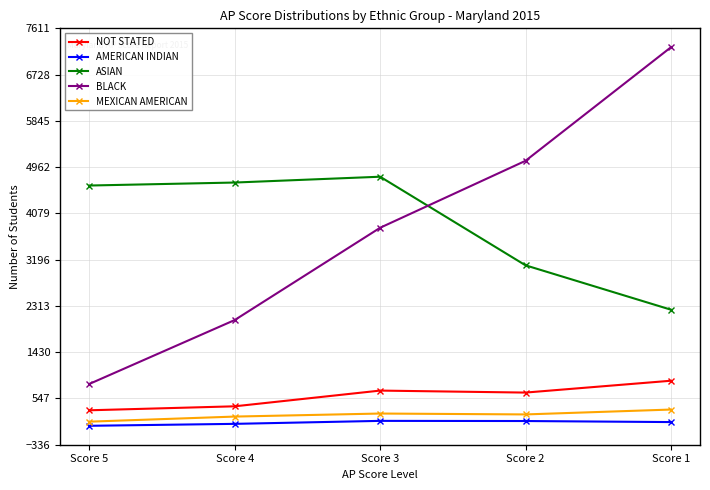

What is the value of the ASIAN point at the 3rd from the left?

4779